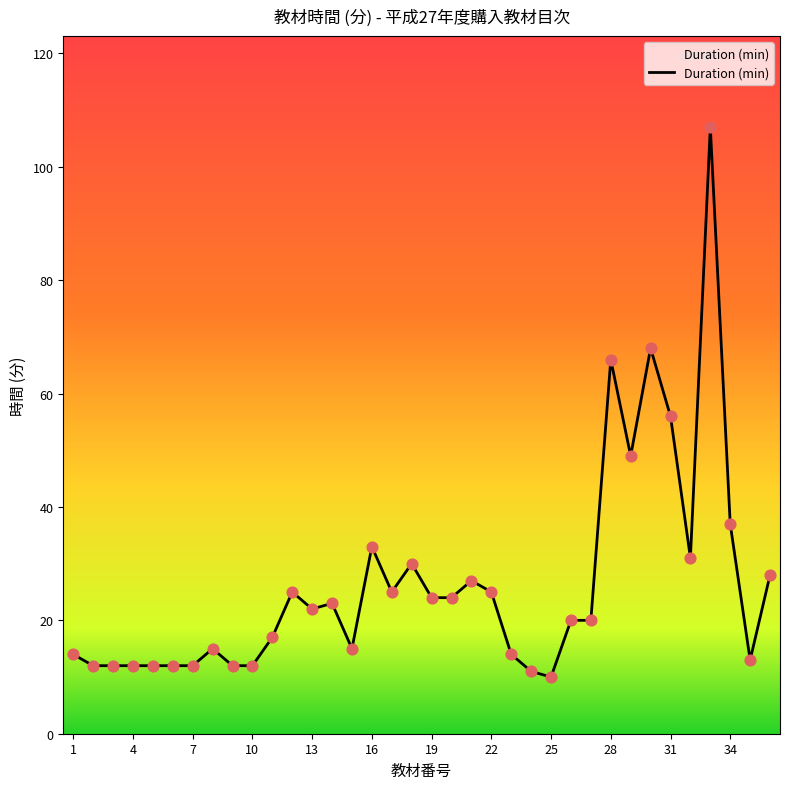

What is the minimum value shown in the chart?

10